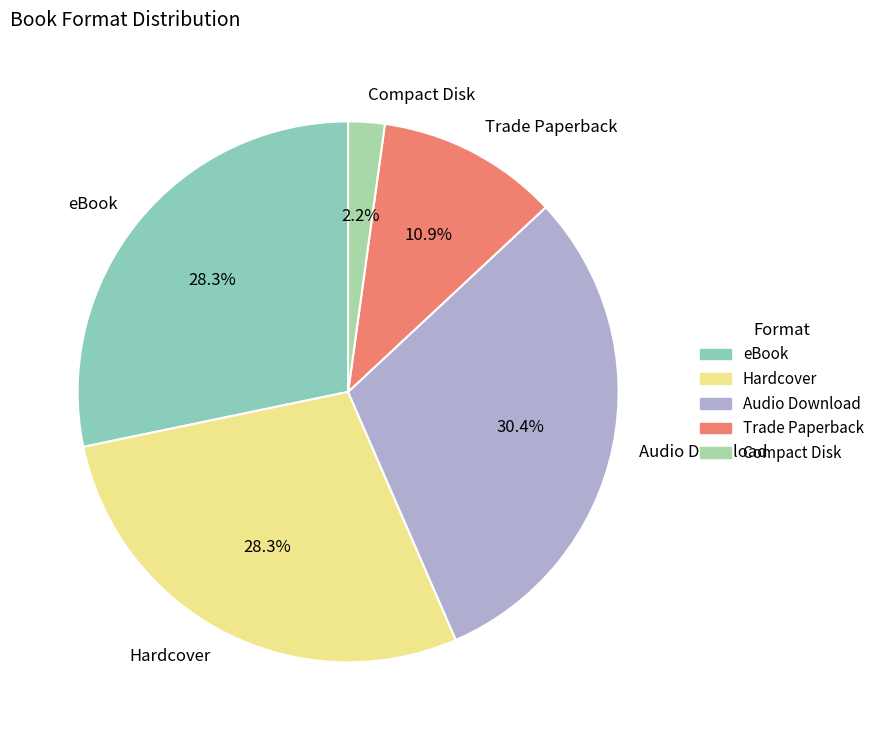

What percentage is NOT represented by eBook?

71.7%